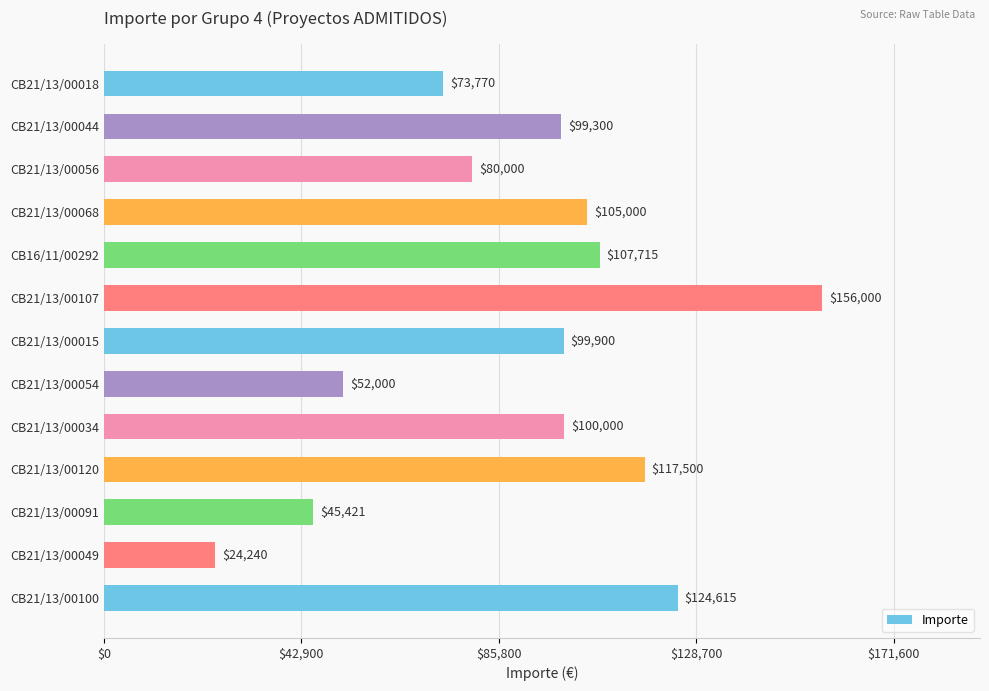

What is the ratio of the value at CB21/13/00054 to the value at CB21/13/00107?

0.3